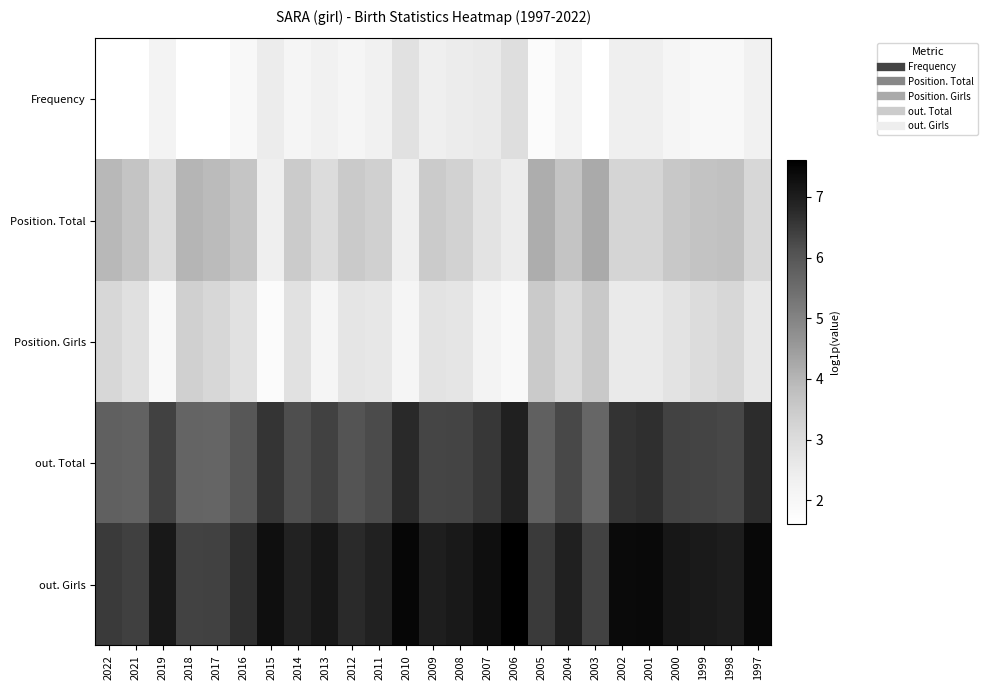

Reading right to left, what are all the values shown in this chart?

Frequency: 1997=2.3	1998=1.9	1999=1.9	2000=2.1	2001=2.4	2002=2.4	2003=1.6	2004=2.2	2005=1.8	2006=2.9	2007=2.6	2008=2.5	2009=2.4	2010=2.8	2011=2.3	2012=2.1	2013=2.3	2014=2.1	2015=2.5	2016=1.9	2017=1.6	2018=1.6	2019=2.2	2021=1.6	2022=1.6
Position. Total: 1997=3.2	1998=3.8	1999=3.7	2000=3.6	2001=3.2	2002=3.2	2003=4.2	2004=3.7	2005=4.2	2006=2.5	2007=2.8	2008=3.3	2009=3.5	2010=2.4	2011=3.3	2012=3.5	2013=3.0	2014=3.5	2015=2.4	2016=3.6	2017=3.9	2018=4.0	2019=3.0	2021=3.7	2022=3.9
Position. Girls: 1997=2.6	1998=3.1	1999=3.0	2000=2.8	2001=2.6	2002=2.6	2003=3.5	2004=3.0	2005=3.5	2006=1.9	2007=2.2	2008=2.7	2009=2.8	2010=2.1	2011=2.6	2012=2.7	2013=2.1	2014=2.8	2015=1.8	2016=2.8	2017=3.2	2018=3.3	2019=1.9	2021=2.9	2022=3.1
out. Total: 1997=6.7	1998=6.3	1999=6.3	2000=6.4	2001=6.7	2002=6.6	2003=5.6	2004=6.3	2005=5.8	2006=6.9	2007=6.6	2008=6.3	2009=6.3	2010=6.8	2011=6.2	2012=6.1	2013=6.4	2014=6.2	2015=6.6	2016=6.0	2017=5.6	2018=5.7	2019=6.4	2021=5.7	2022=5.8
out. Girls: 1997=7.4	1998=7.0	1999=7.1	2000=7.1	2001=7.4	2002=7.4	2003=6.4	2004=6.9	2005=6.5	2006=7.6	2007=7.3	2008=7.1	2009=7.0	2010=7.5	2011=6.9	2012=6.8	2013=7.1	2014=6.9	2015=7.3	2016=6.7	2017=6.4	2018=6.4	2019=7.1	2021=6.4	2022=6.5